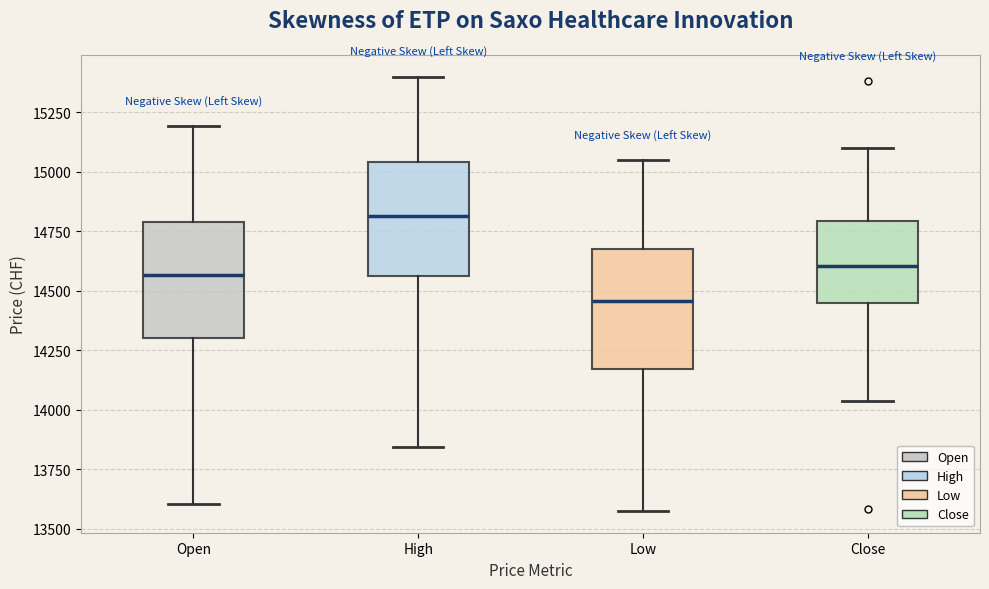

Reading left to right, transcribe this box plot: for each box, give where its median line is, the range the box spans, and where its two whiskers end, as read against the y-axis. The values are not printed on the chart, so give them approximately, as read against the axis.

Open: median 14550, box 14300 to 14800, whiskers 13600 to 15200
High: median 14800, box 14550 to 15050, whiskers 13850 to 15400
Low: median 14450, box 14150 to 14700, whiskers 13600 to 15050
Close: median 14600, box 14450 to 14800, whiskers 14050 to 15100